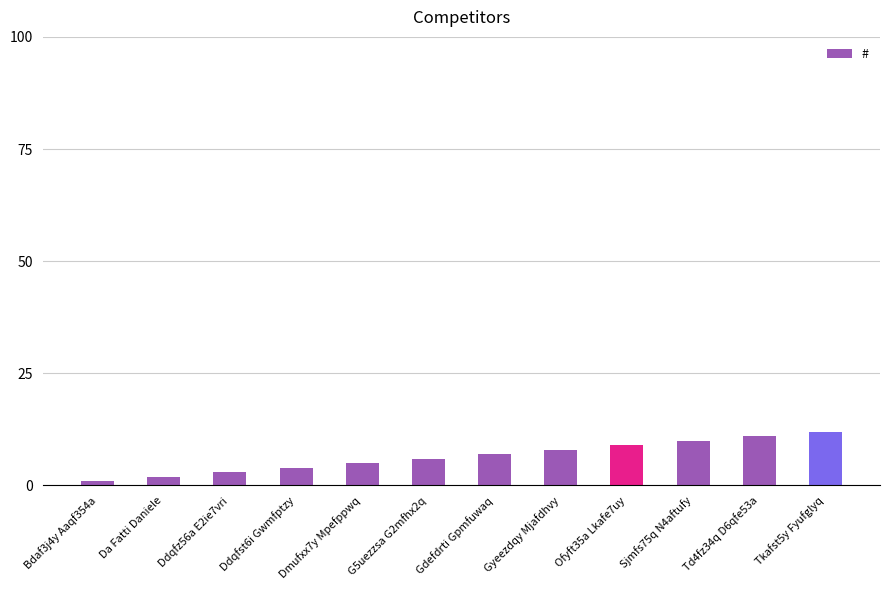

What is the value of the 10th bar from the left?

10